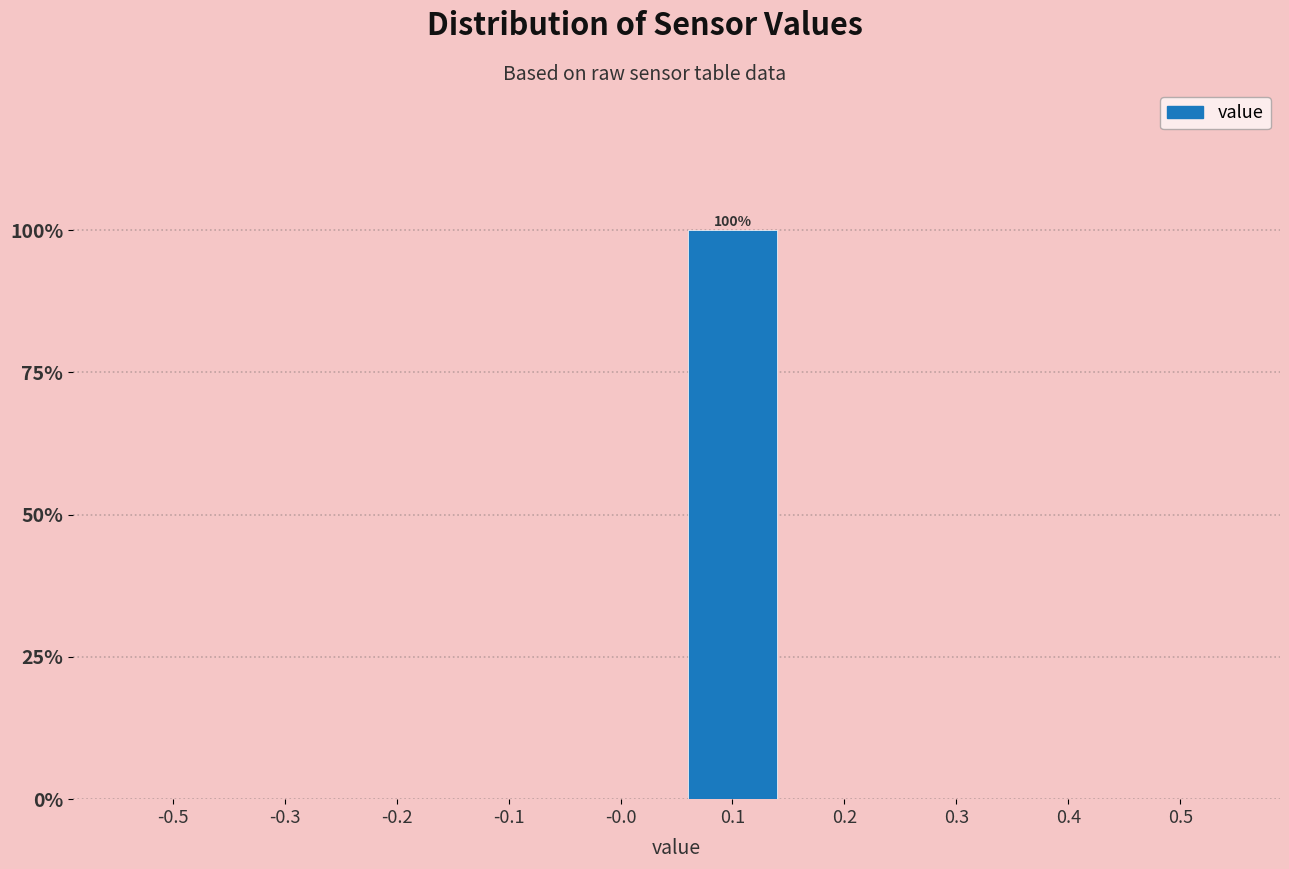

Reading left to right, transcribe all the data shown in this chart.

-0.5=0	-0.3=0	-0.2=0	-0.1=0	-0.0=0	0.1=100	0.2=0	0.3=0	0.4=0	0.5=0